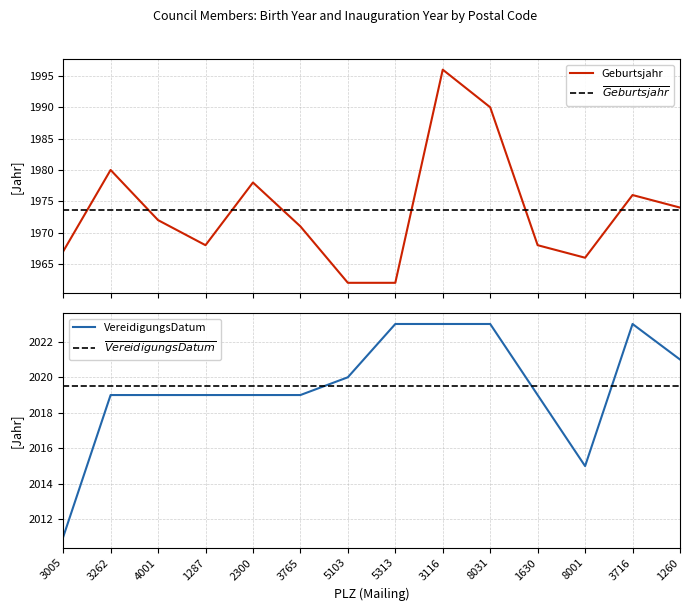

How many values in the VereidigungsDatum series are below 2019?

2